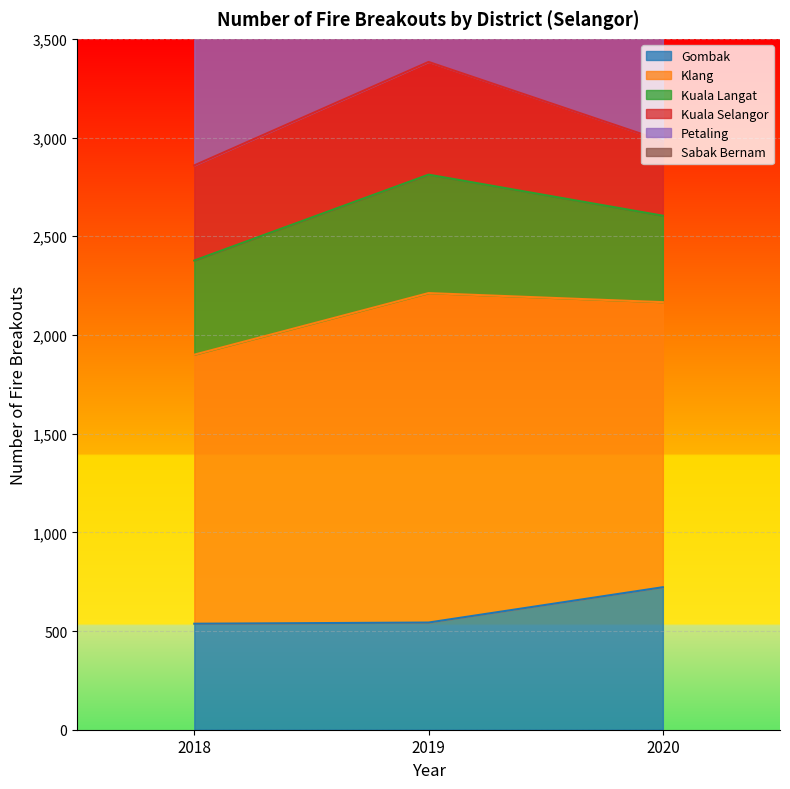

True or false: Gombak has a value of 710 at 2018.

False